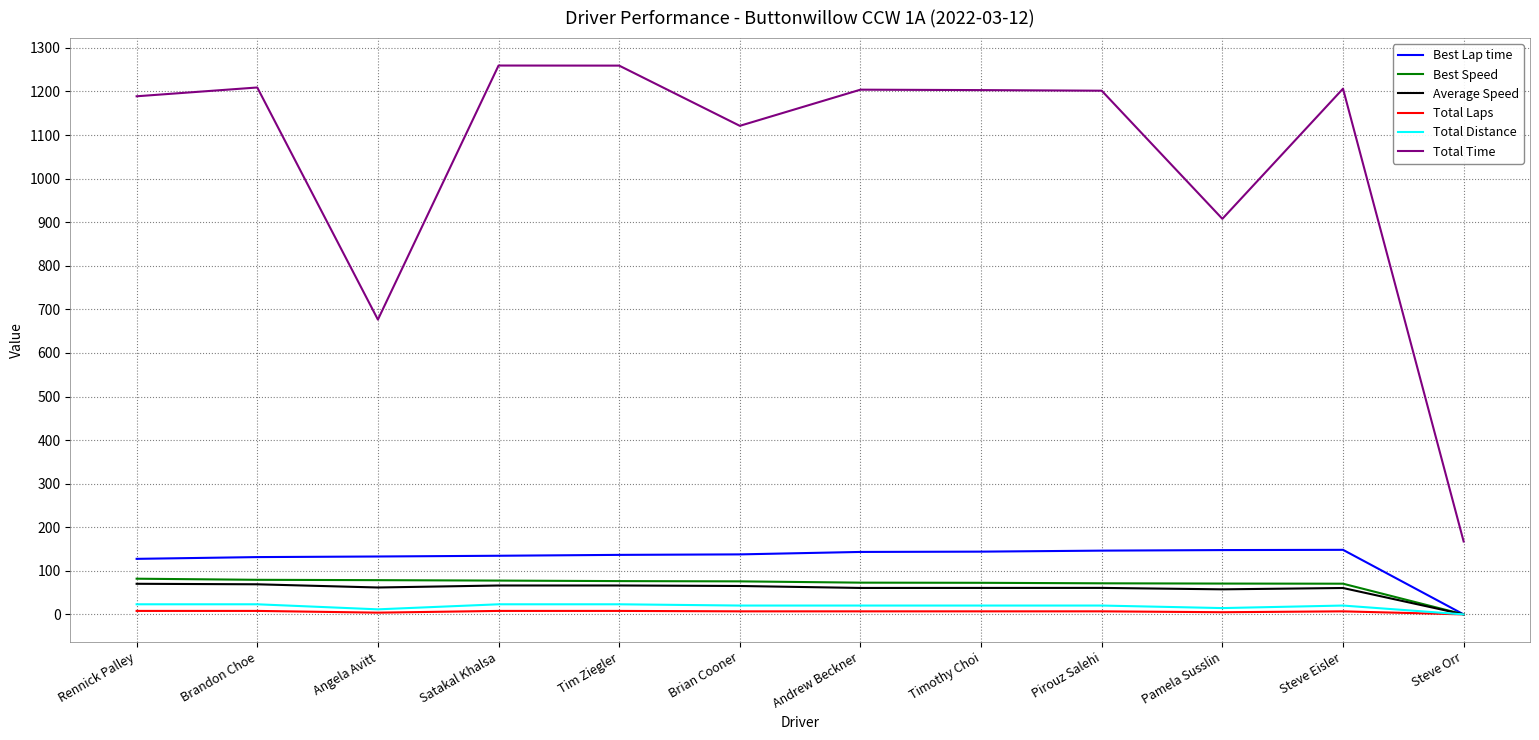

Which series has the largest total across all categories?

Total Time